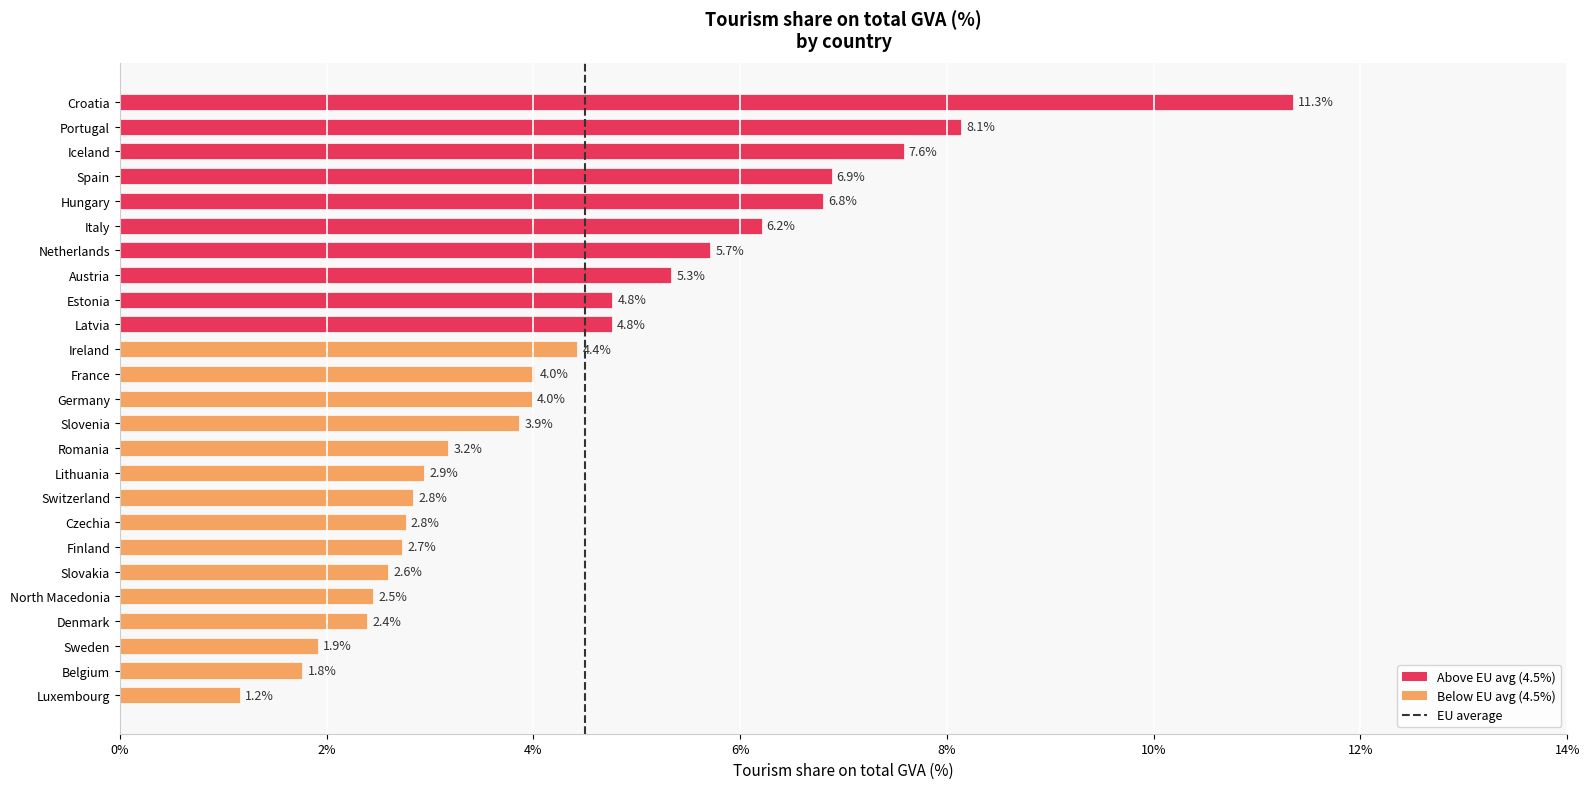

Count the number of values greater than 3.

15